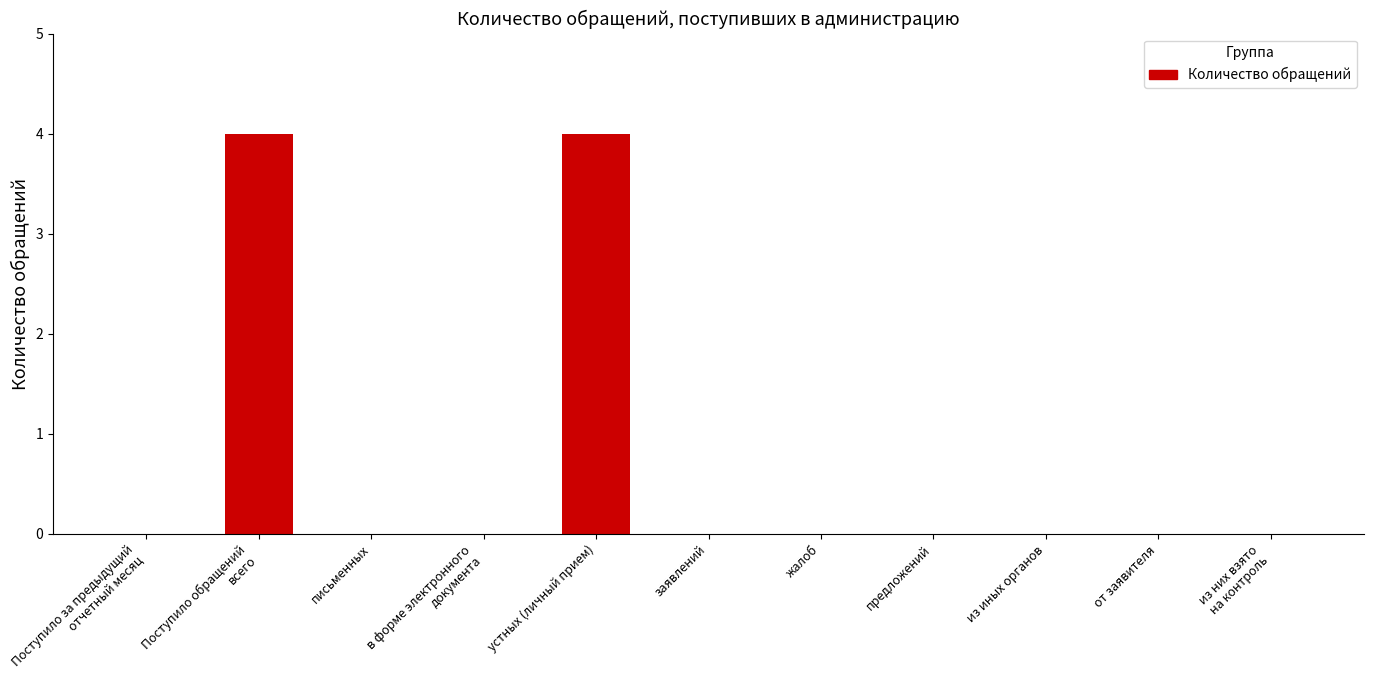

True or false: the data shows 0 at из иных органов.

True